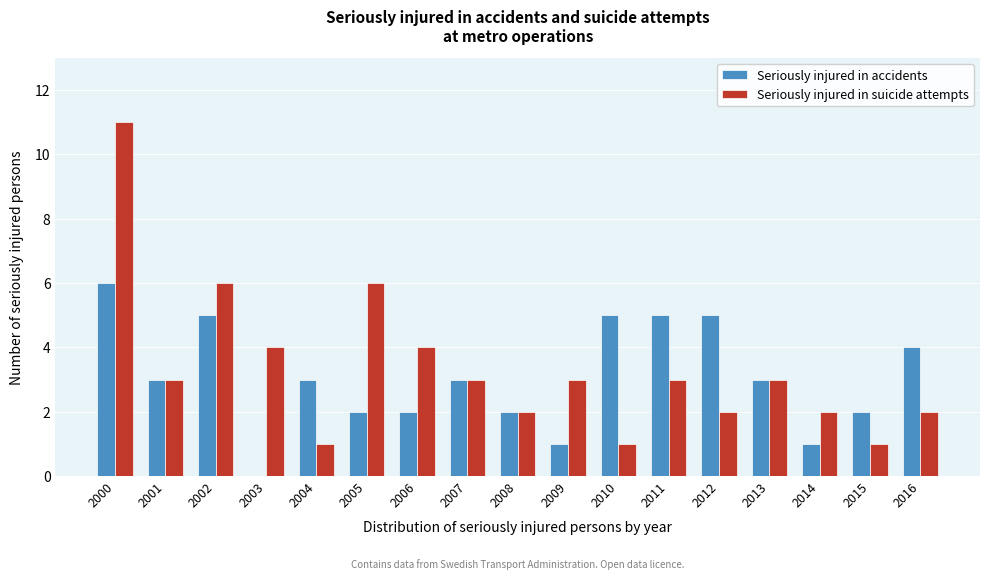

Which label corresponds to the largest value in the chart?

2000